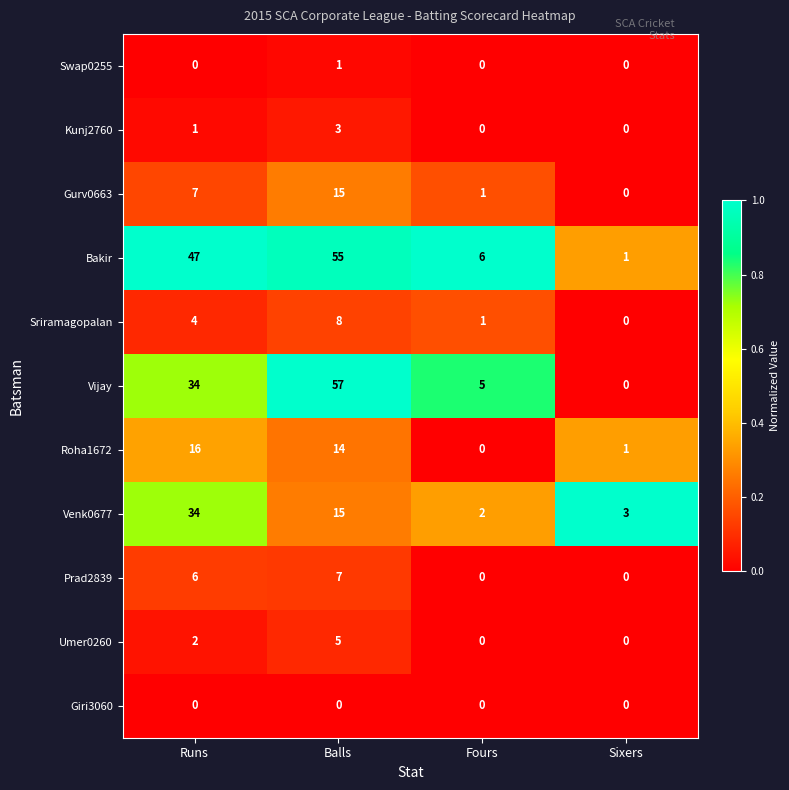

What is the difference between the highest and lowest values at Balls?

57